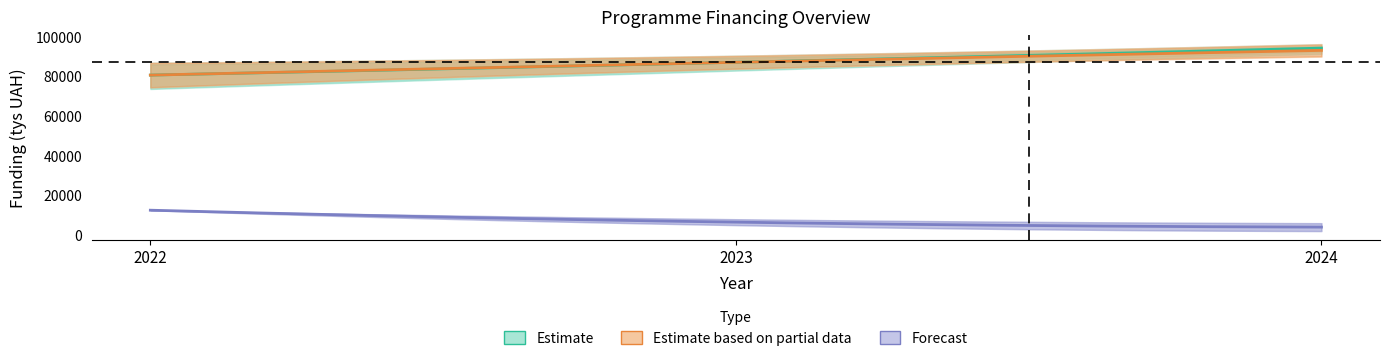

How many lines are shown in the chart?

3